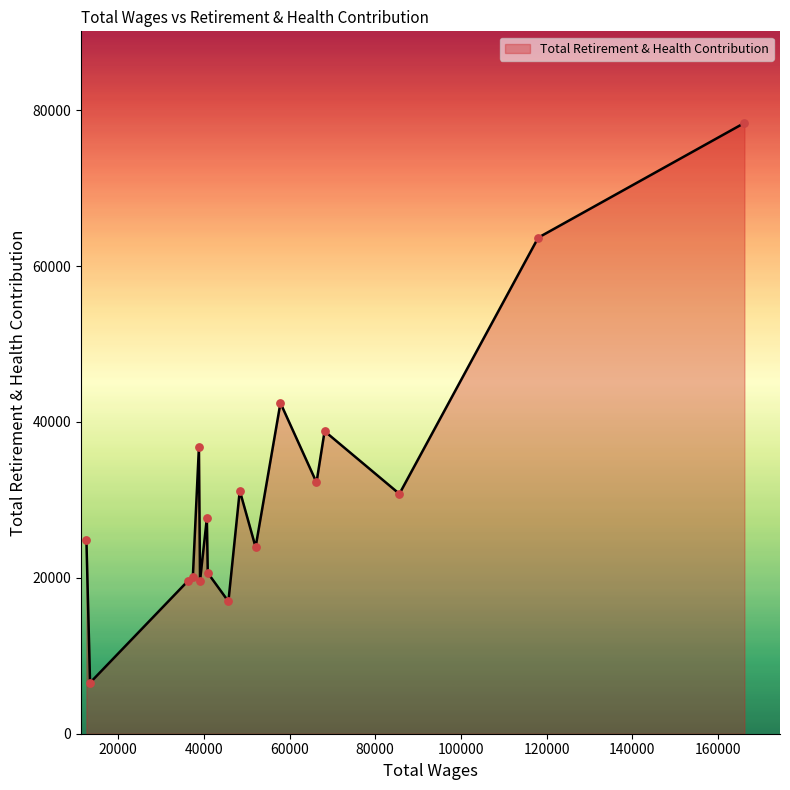

What is the minimum value shown in the chart?

6538